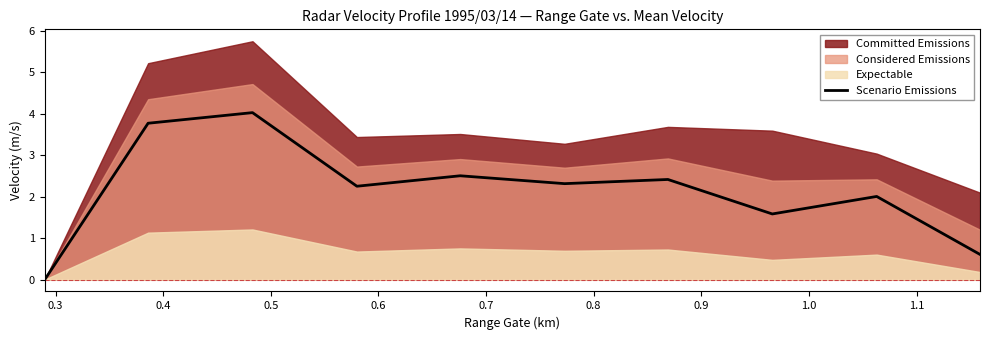

What is the maximum value for Scenario Emissions?

4.0